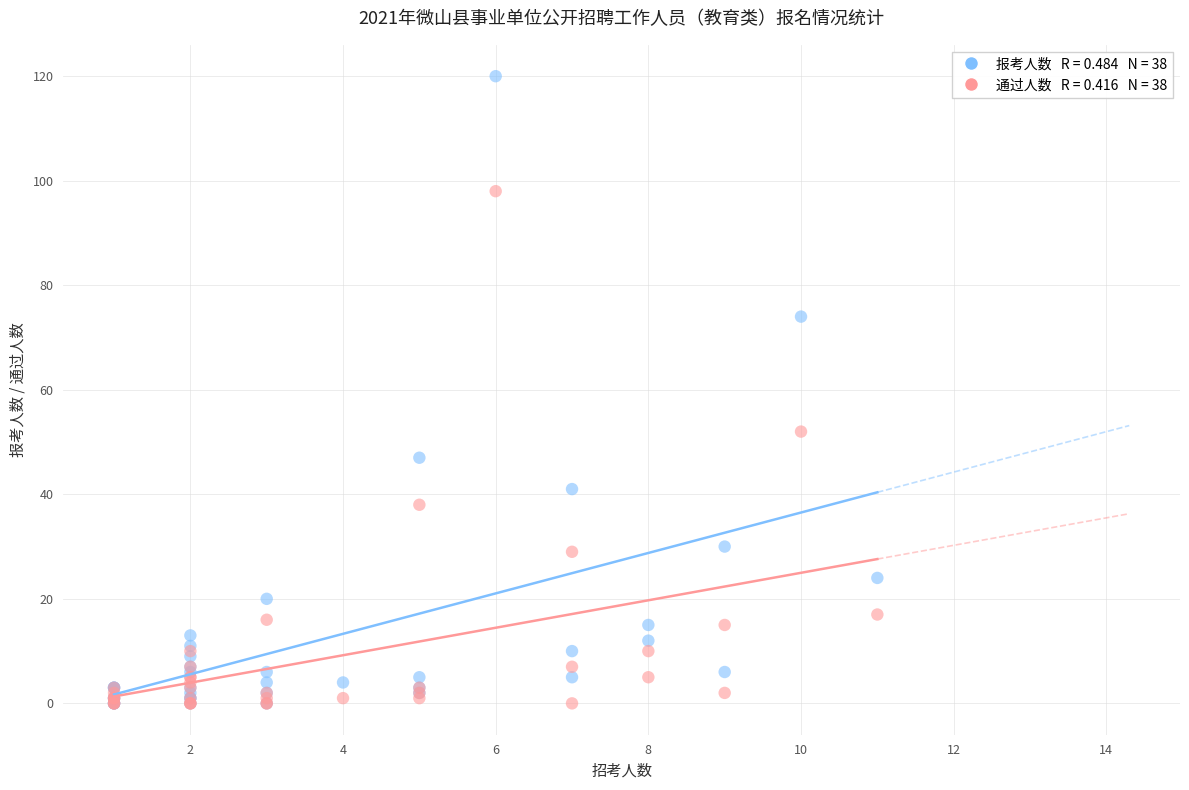

Across all series, what Y value is closest to 60?

52